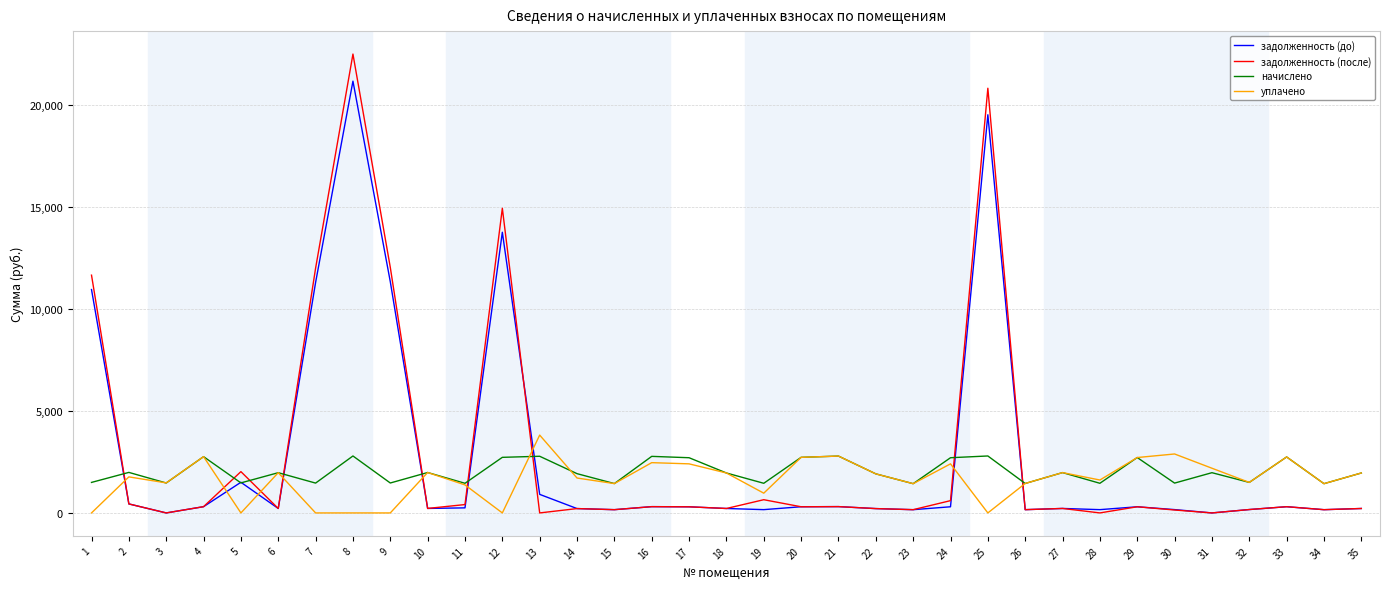

How many series are shown in this chart?

4